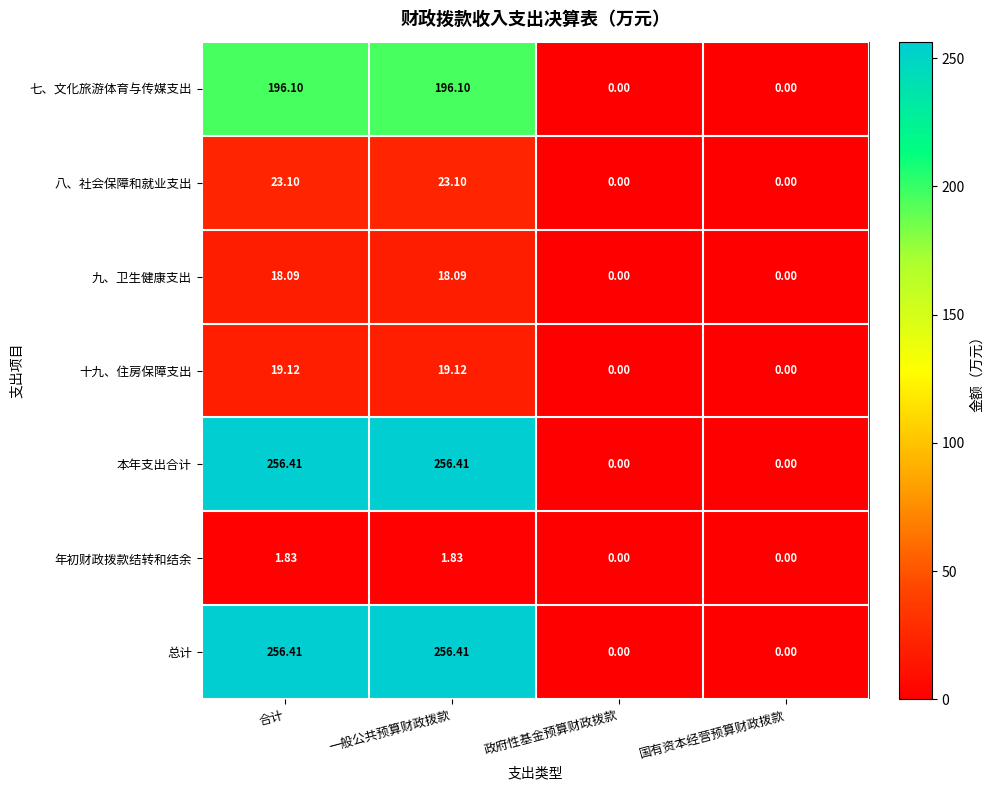

Where does the 总计 series first go above 256?

合计